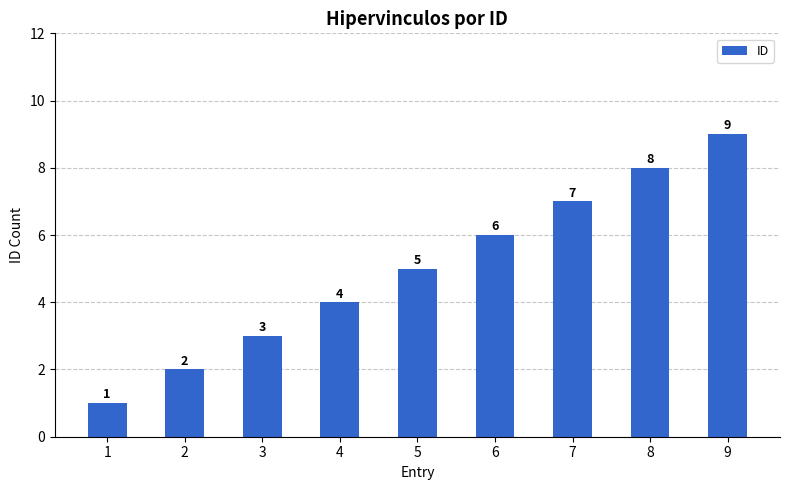

Reading left to right, transcribe all the data shown in this chart.

1=1	2=2	3=3	4=4	5=5	6=6	7=7	8=8	9=9